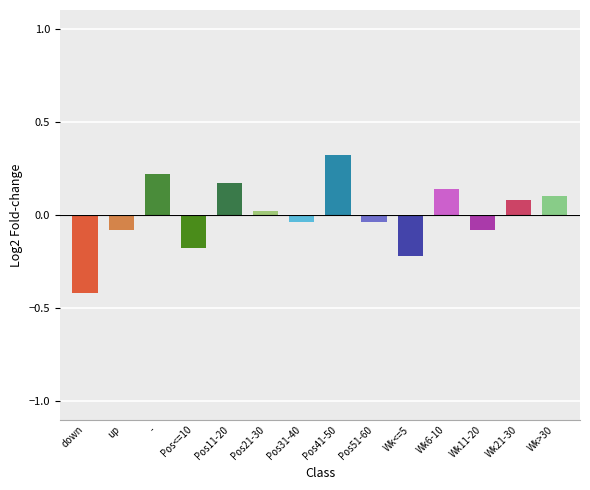

Between Pos41-50 and Pos21-30, which is larger?

Pos41-50